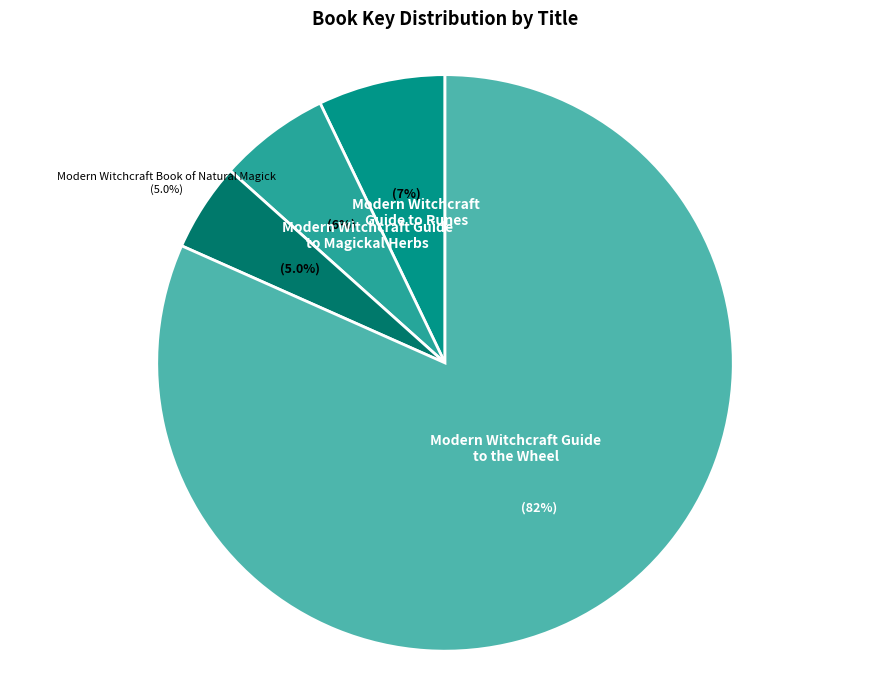

What percentage do Modern Witchcraft Guide to the Wheel and Modern Witchcraft Guide to Runes together represent?

88.8%